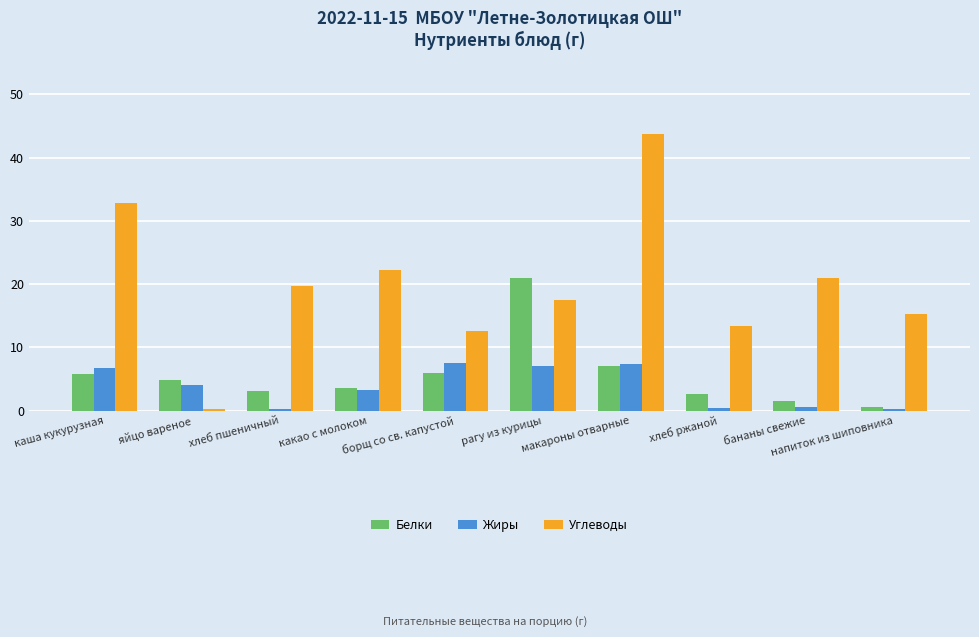

What is the label of the 3rd bar from the left?

хлеб пшеничный